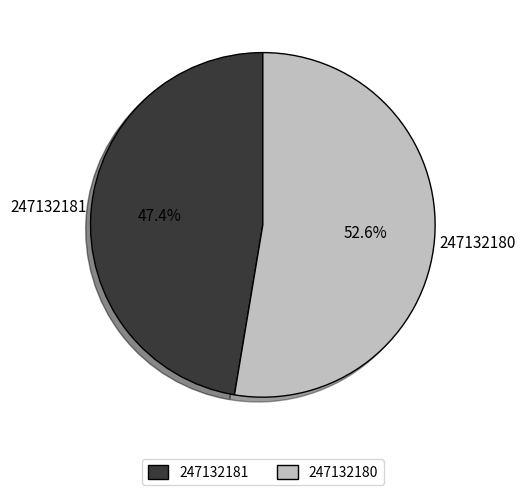

Does 247132180 represent more than half of the total?

Yes